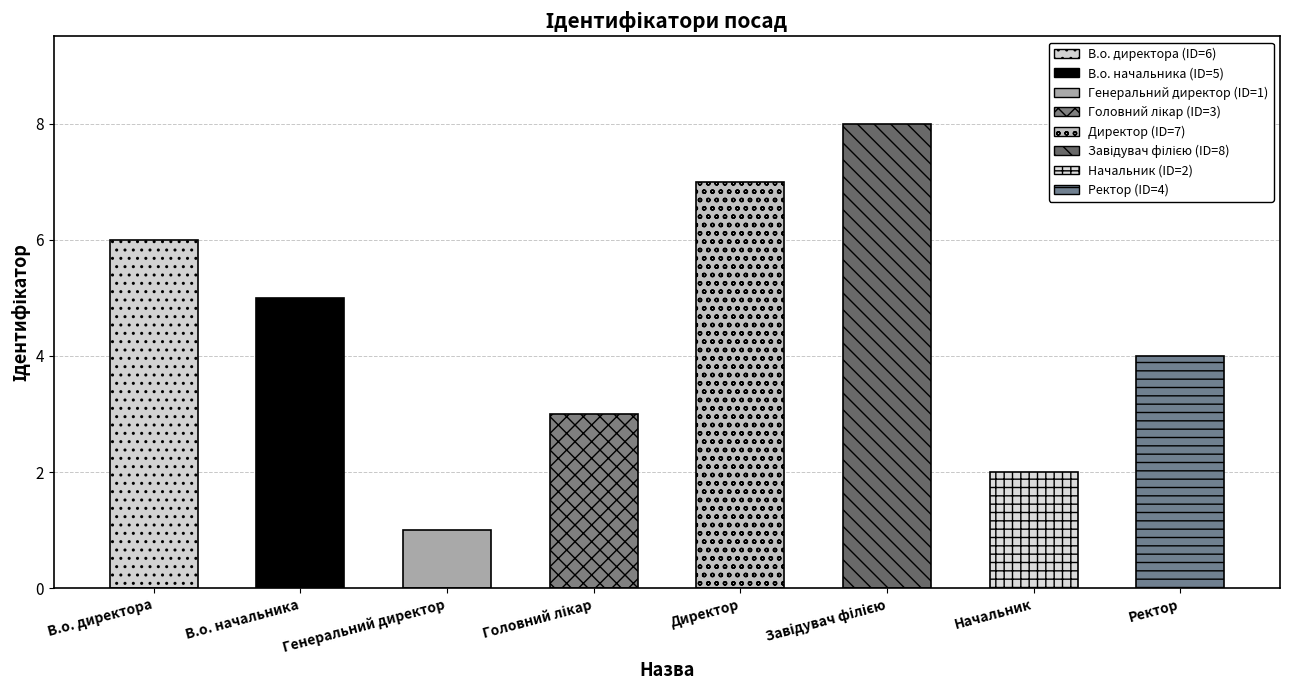

How many distinct data groups are displayed?

1